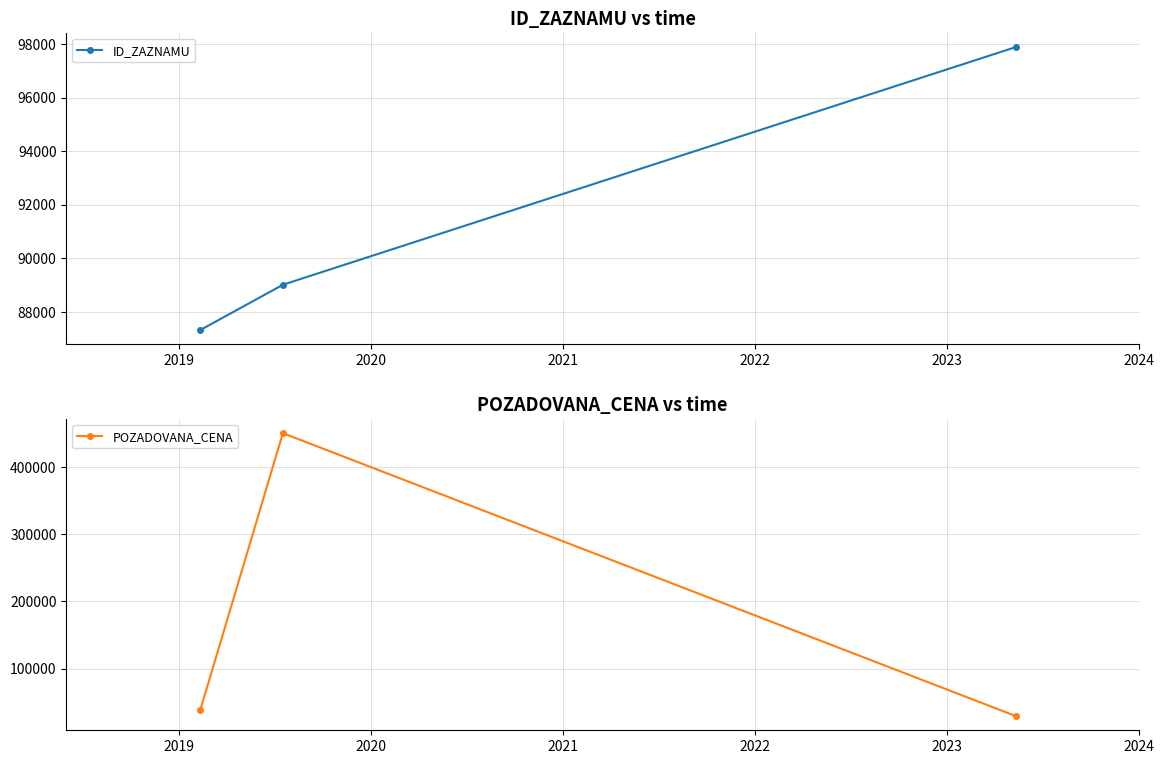

What is the minimum value for ID_ZAZNAMU?

87310